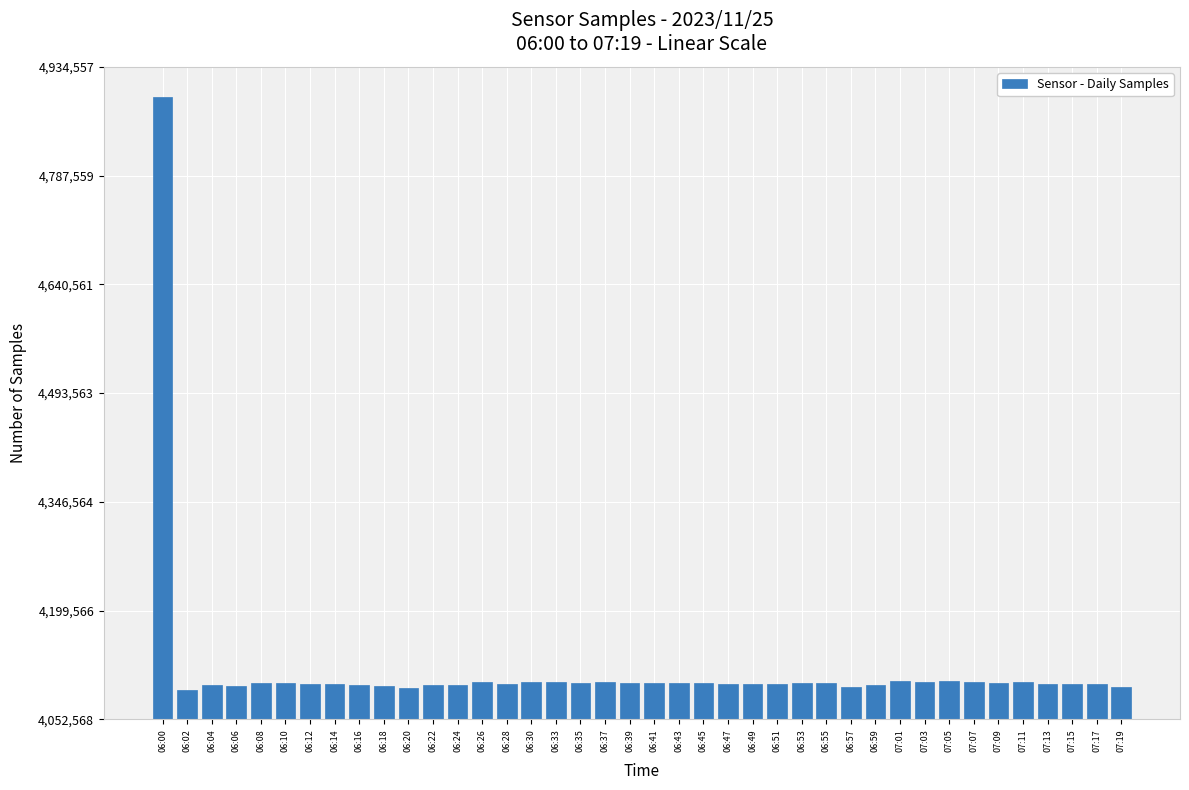

What is the maximum value shown in the chart?

4894467